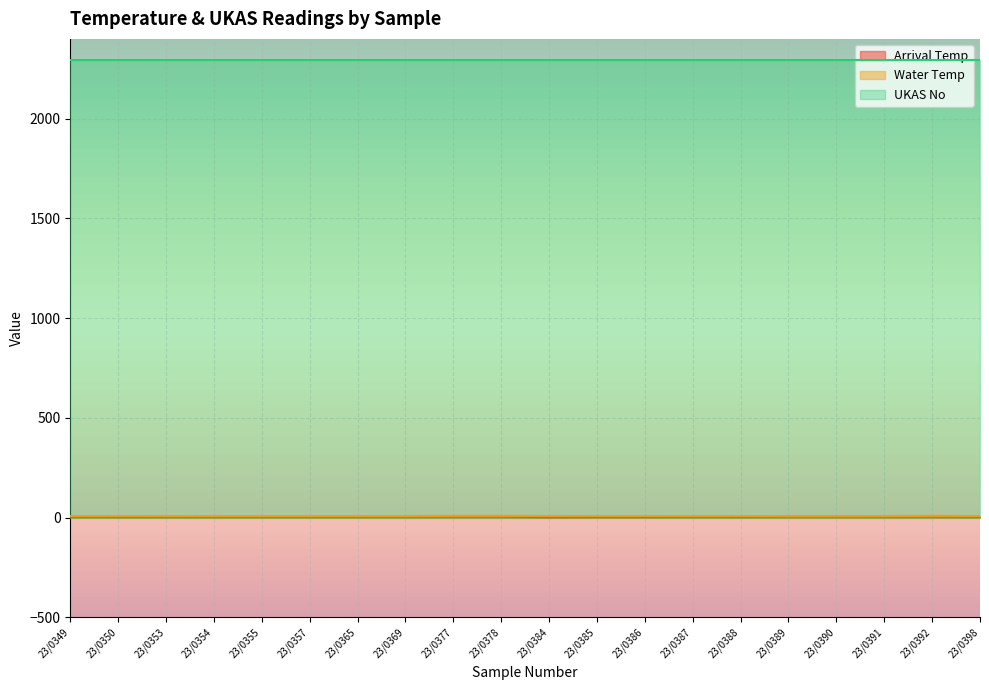

What is the value of the Arrival Temp point at the 15th from the left?

4.3